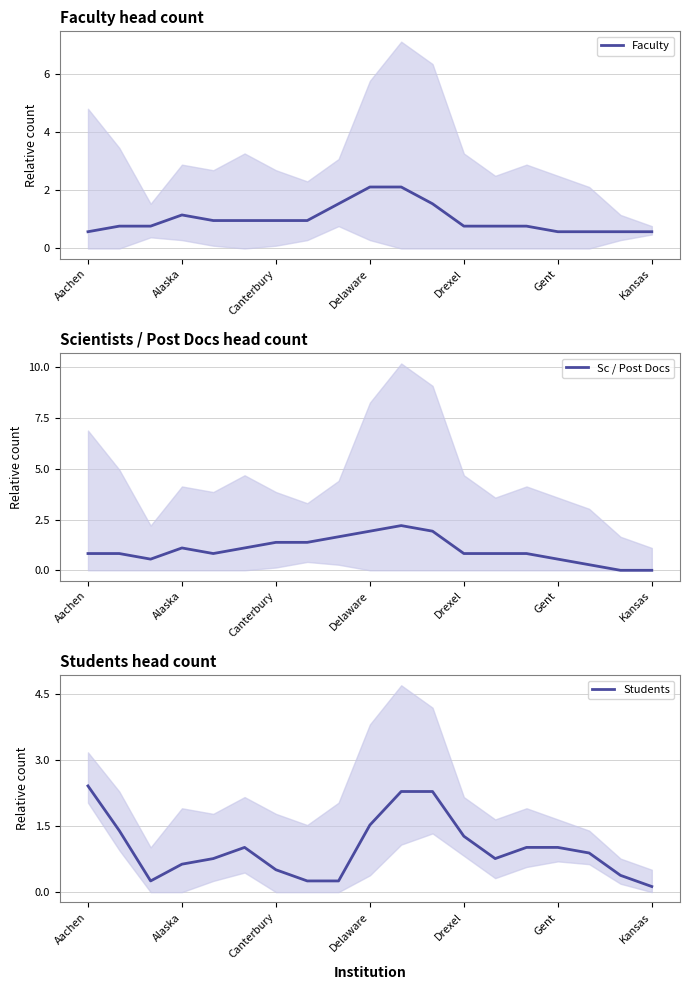

What are all the series names shown in the legend?

Faculty, Sc / Post Docs, Students